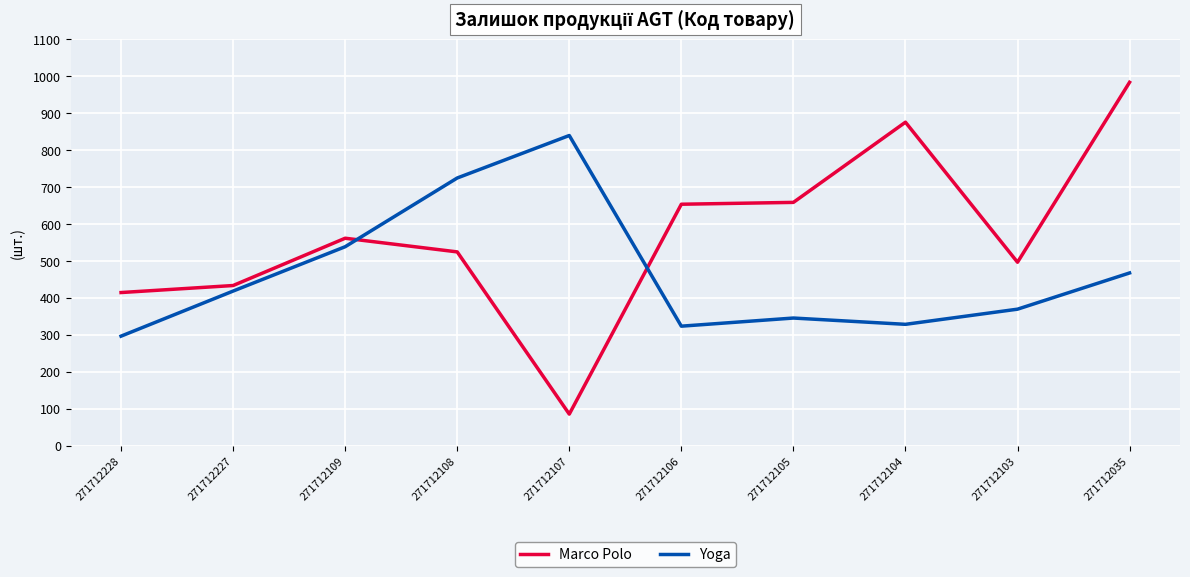

How many intersections are there between Marco Polo and Yoga?

2